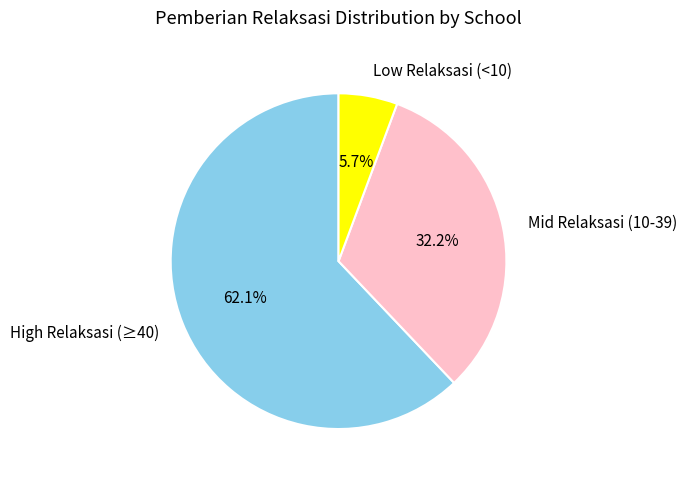

To the nearest percent, what is the average slice percentage?

33%